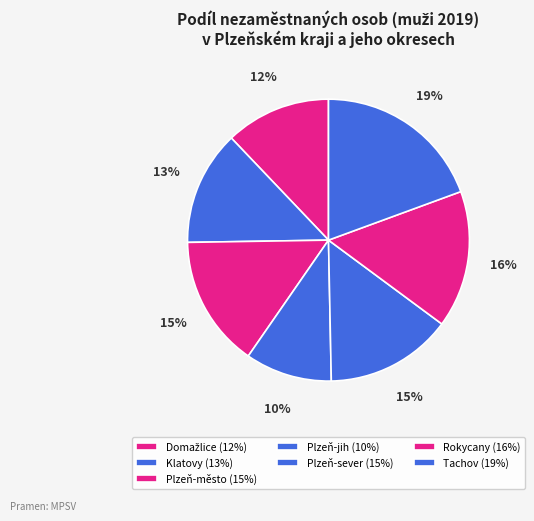

Is there a majority slice in this chart?

No